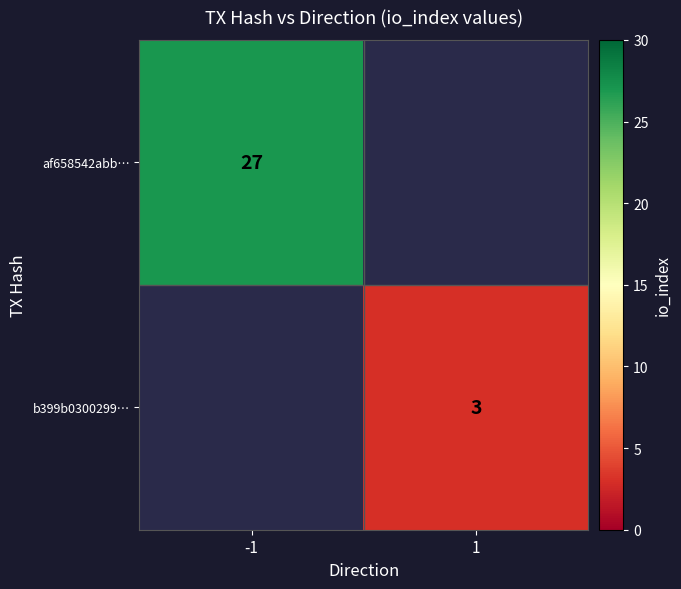

At how many categories does at least one series exceed 23?

1